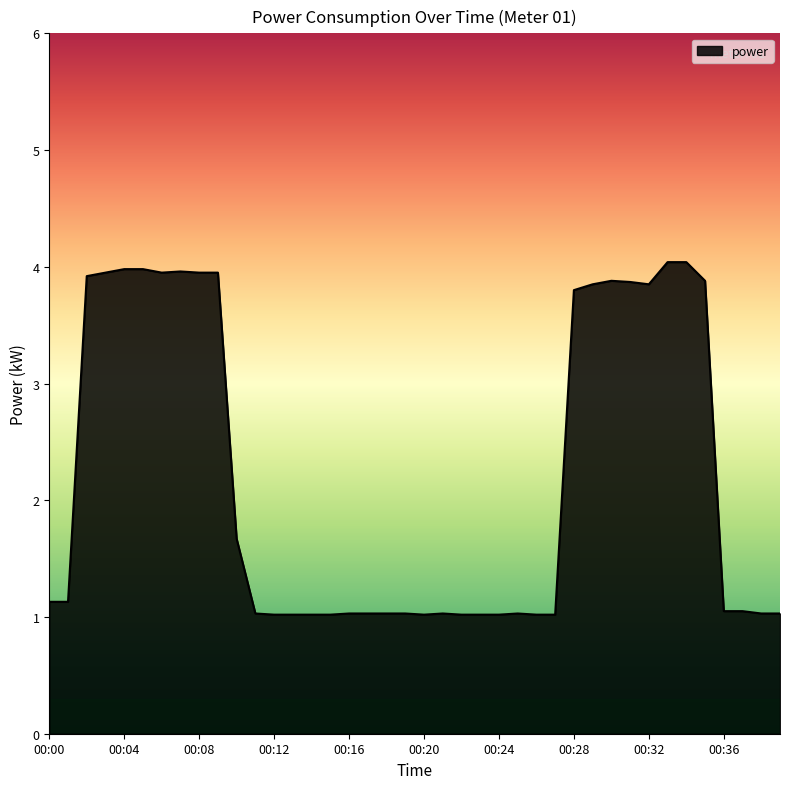

What is the smallest value displayed?

1.0